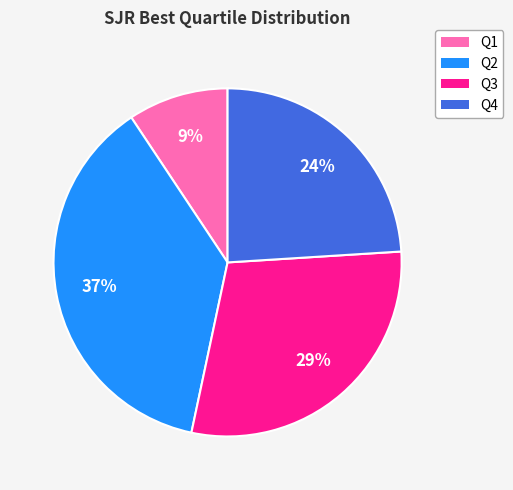

Does any single category account for the majority?

No